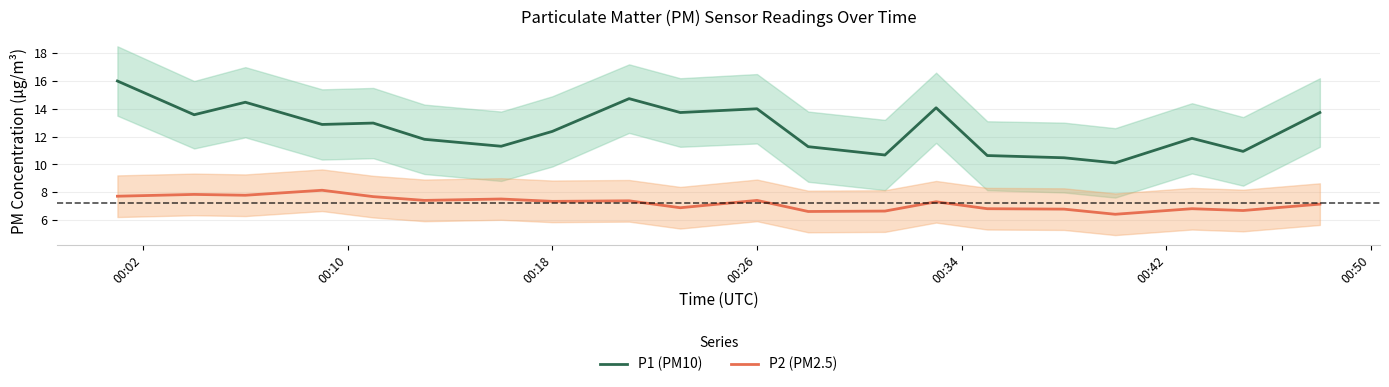

Reading left to right, extract all data points from this chart.

P1 (PM10): 16.0	13.6	14.5	12.9	13.0	11.8	11.3	12.4	14.7	13.7	14.0	11.3	10.7	14.1	10.6	10.5	10.1	11.9	10.9	13.7
P2 (PM2.5): 7.7	7.8	7.8	8.1	7.7	7.4	7.5	7.3	7.4	6.9	7.4	6.6	6.6	7.3	6.8	6.8	6.4	6.8	6.7	7.1